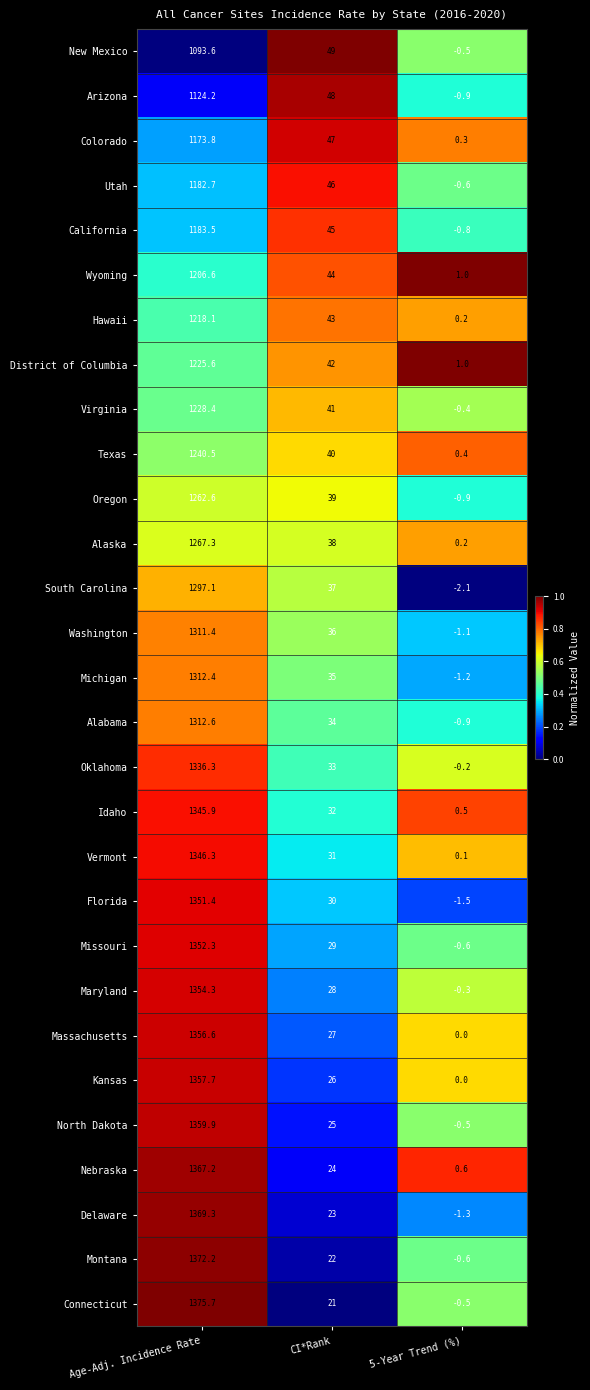

What is the total value across all series at Age-Adj. Incidence Rate?

37285.5